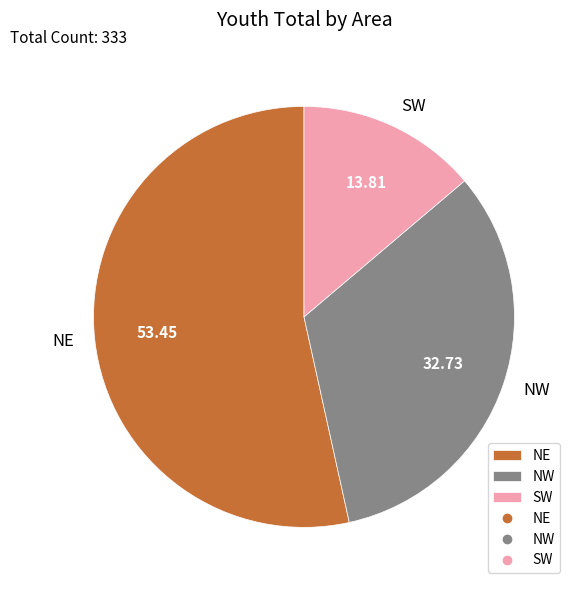

Which slice is the largest?

NE